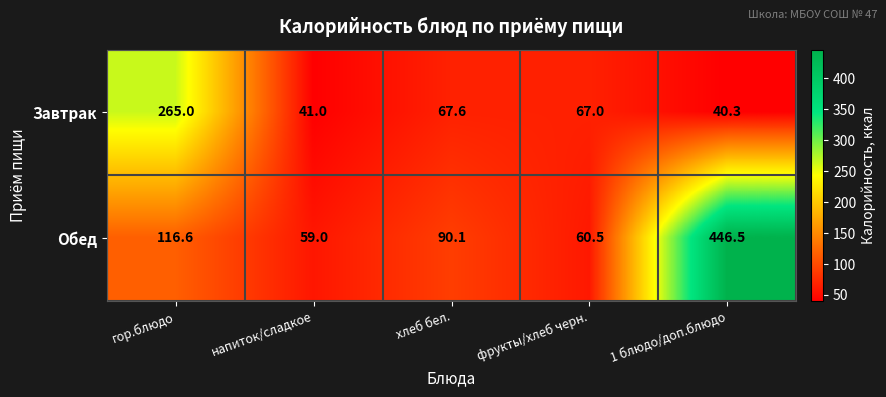

Reading right to left, transcribe all the data shown in this chart.

Завтрак: 40.3	67.0	67.6	41.0	265.0
Обед: 446.5	60.5	90.1	59.0	116.6